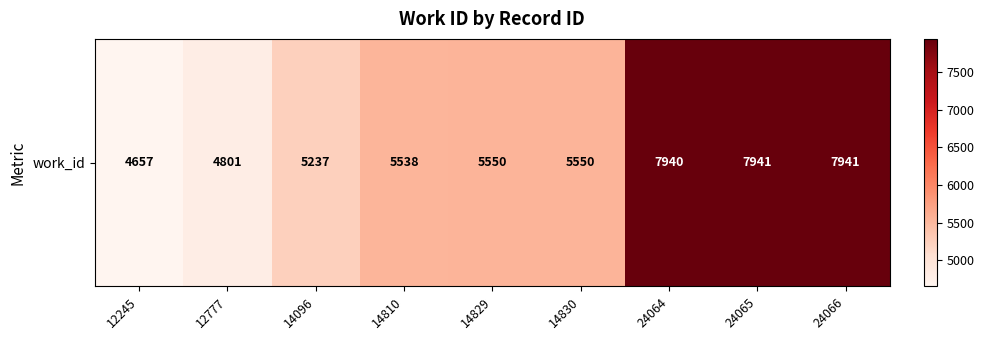

What is the greatest value displayed?

7941